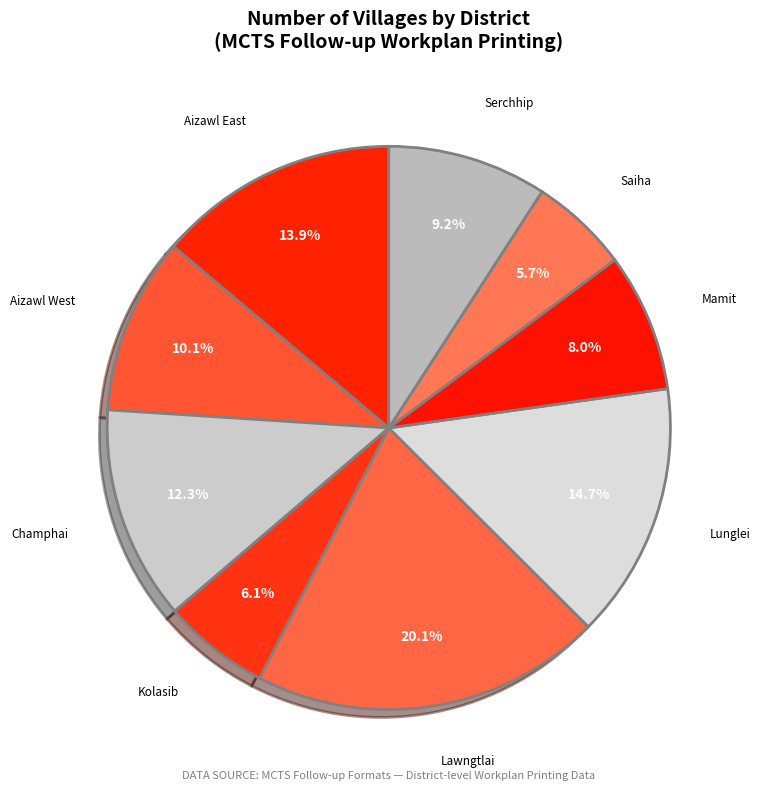

How many slices are in this pie chart?

9